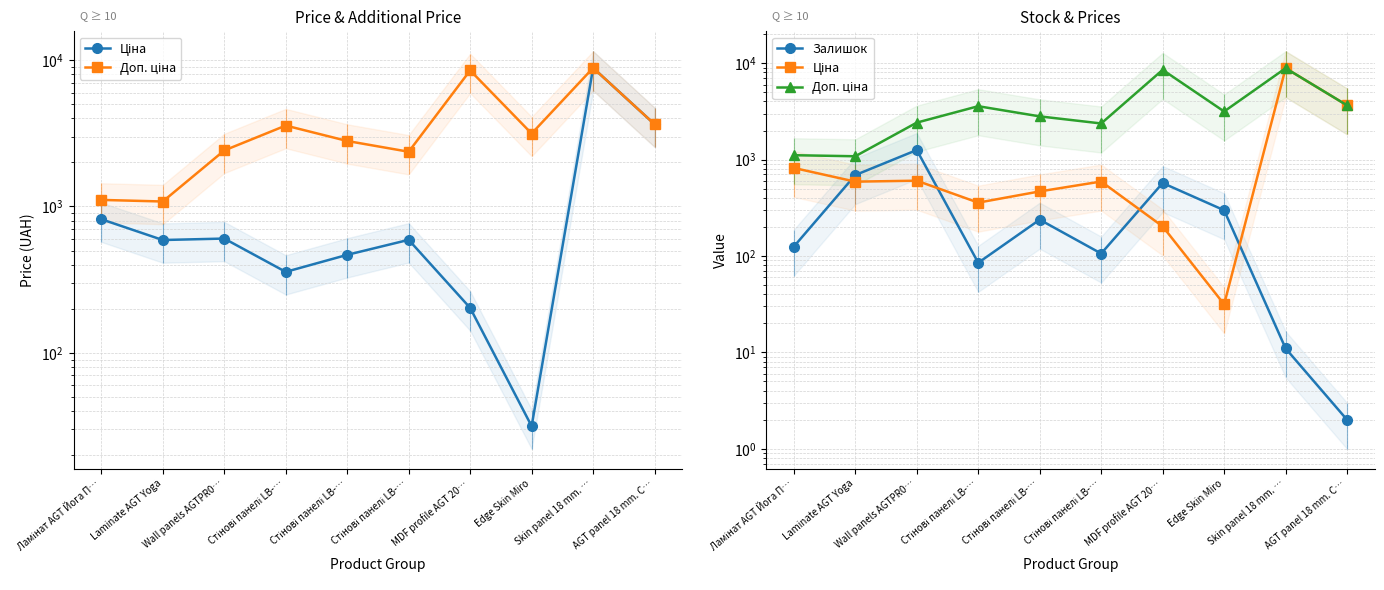

List the series in order of their overall mean, highest first.

Доп. ціна, Ціна, Залишок